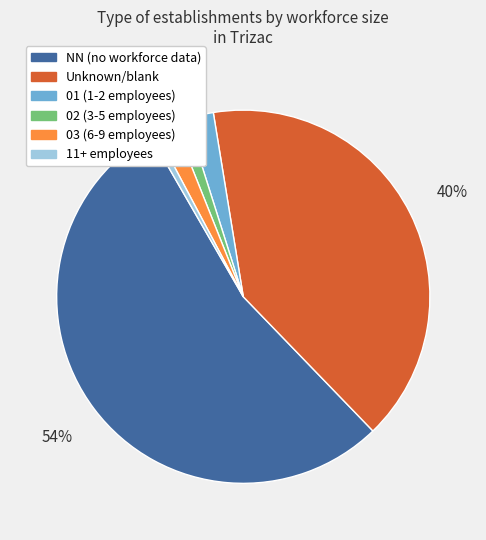

Does any single category account for the majority?

Yes